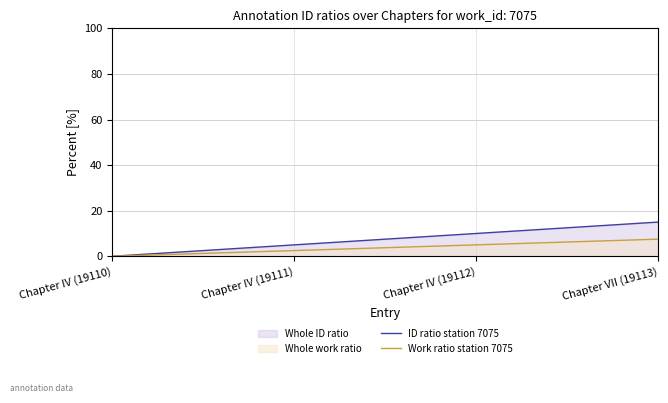

At Chapter IV (19110), list the series in order from smallest to largest.

ID ratio station 7075, Work ratio station 7075